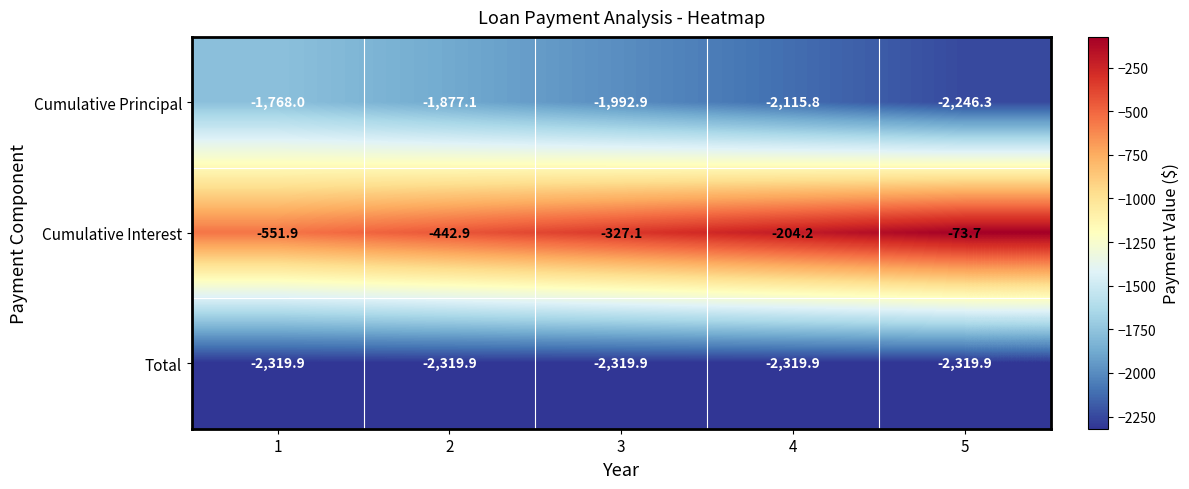

The value of Total at 3 is -1358.7. True or false?

False